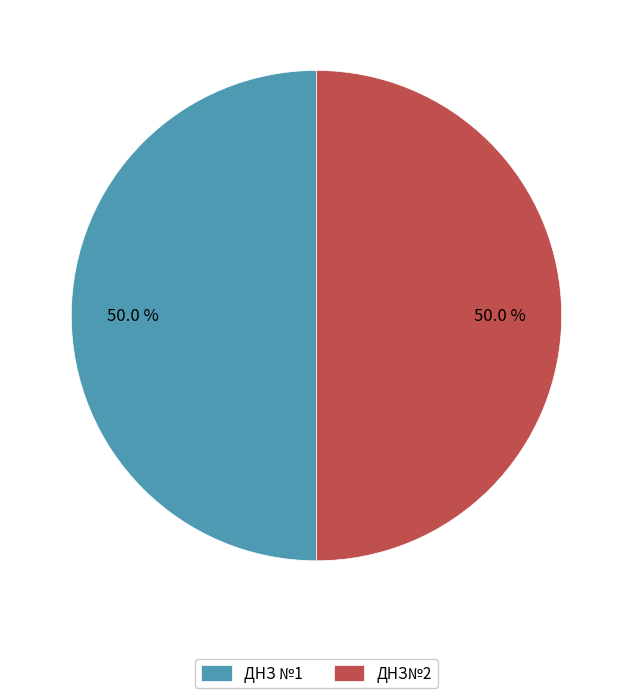

Is the sum of ДНЗ№2 and ДНЗ №1 greater than half?

Yes